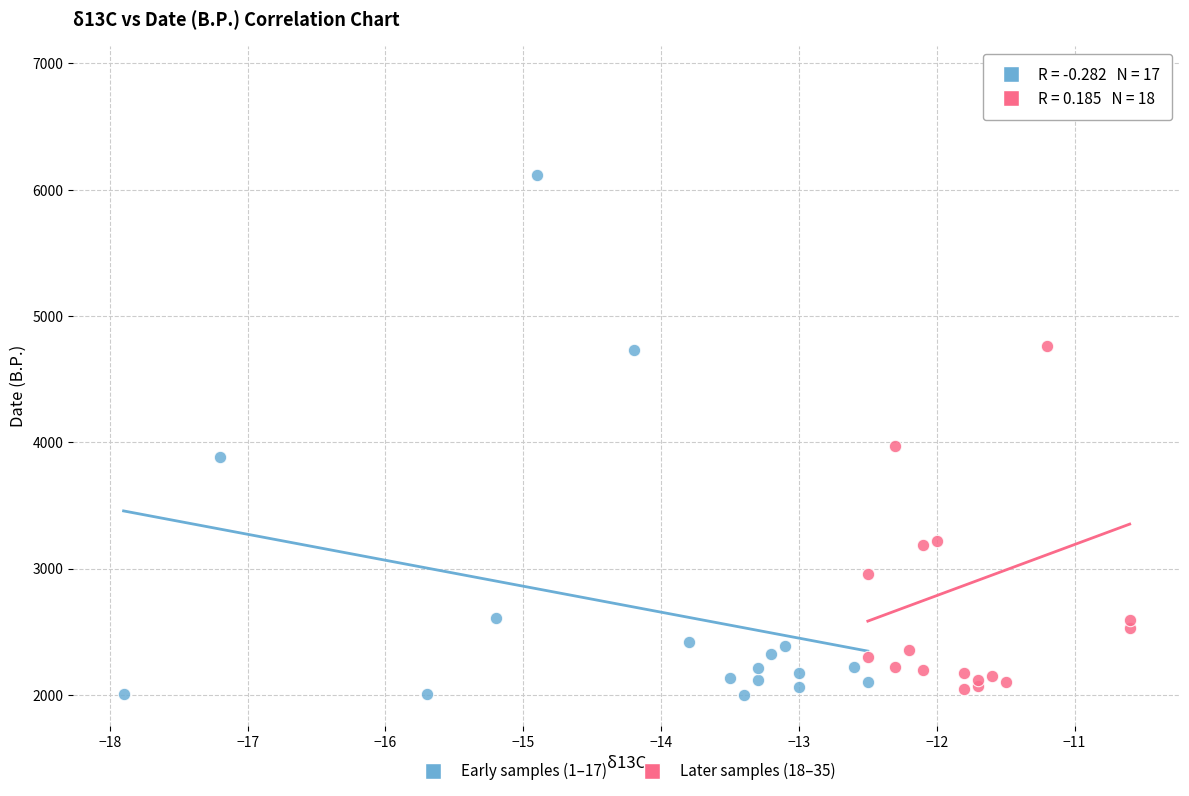

Which series reaches the maximum Y coordinate?

Later samples (18–35)